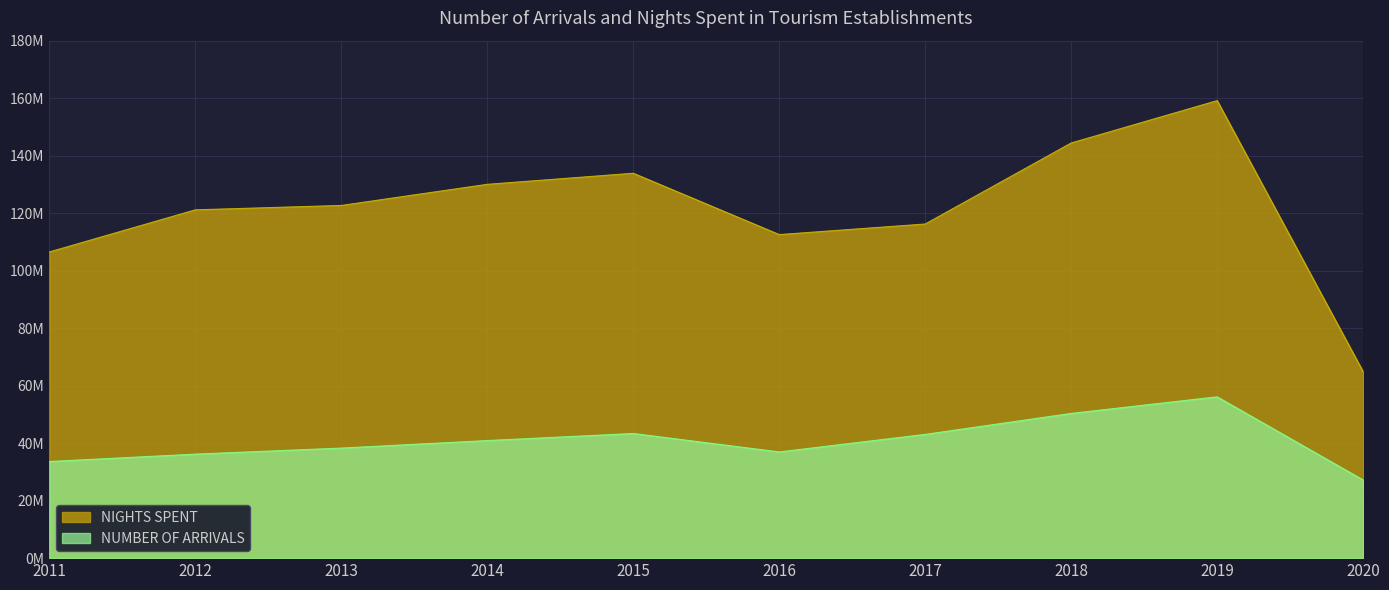

At which category does NIGHTS SPENT reach its first local valley?

2016